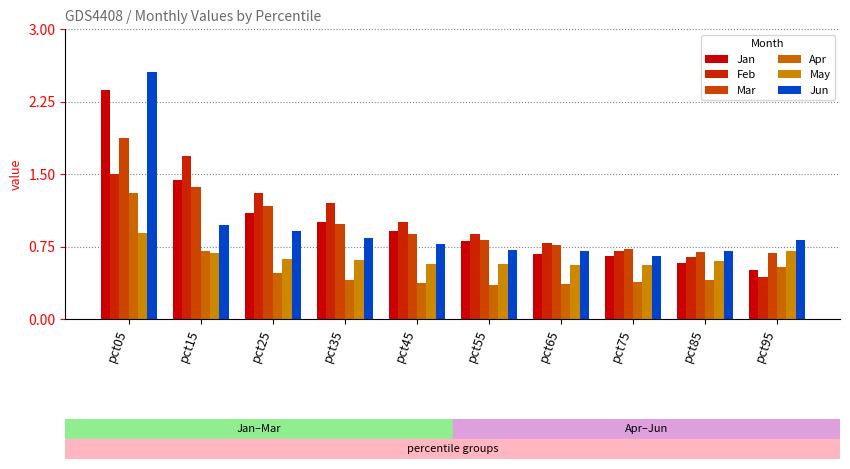

What is the minimum value shown in the chart?

0.4